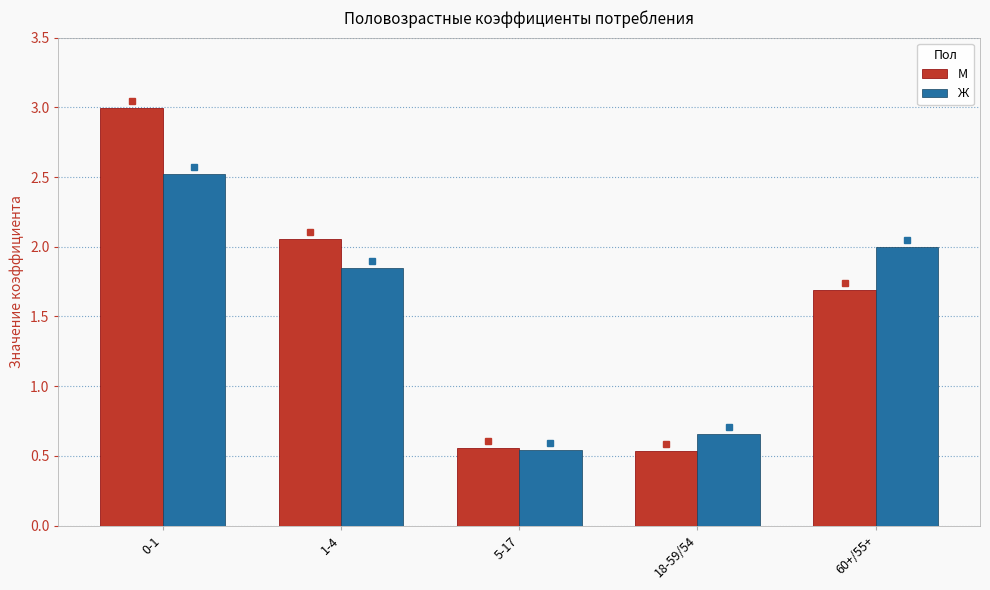

What is the value of the Ж bar at the 5th from the left?

2.0